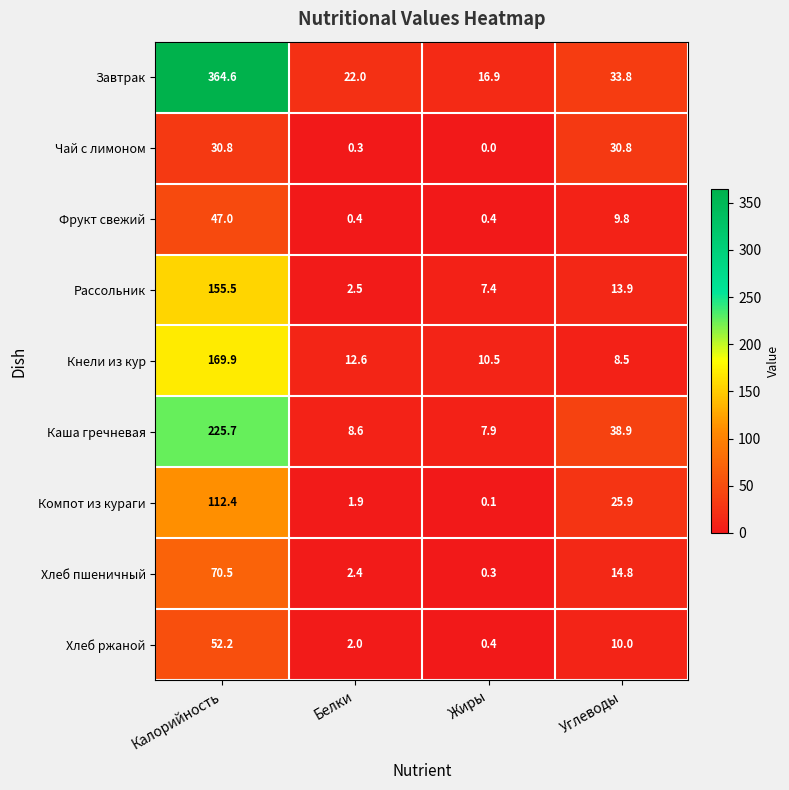

What is the sum of all Чай с лимоном values?

61.9